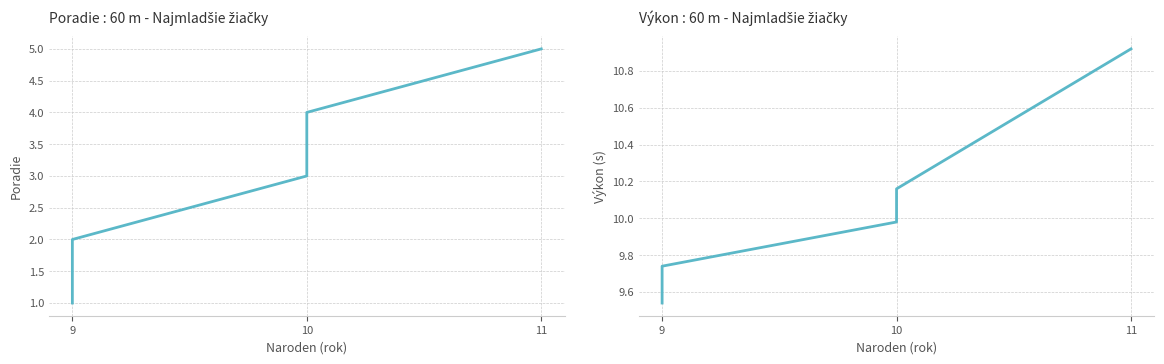

Rank the series by their average value, from lowest to highest.

Poradie, Výkon